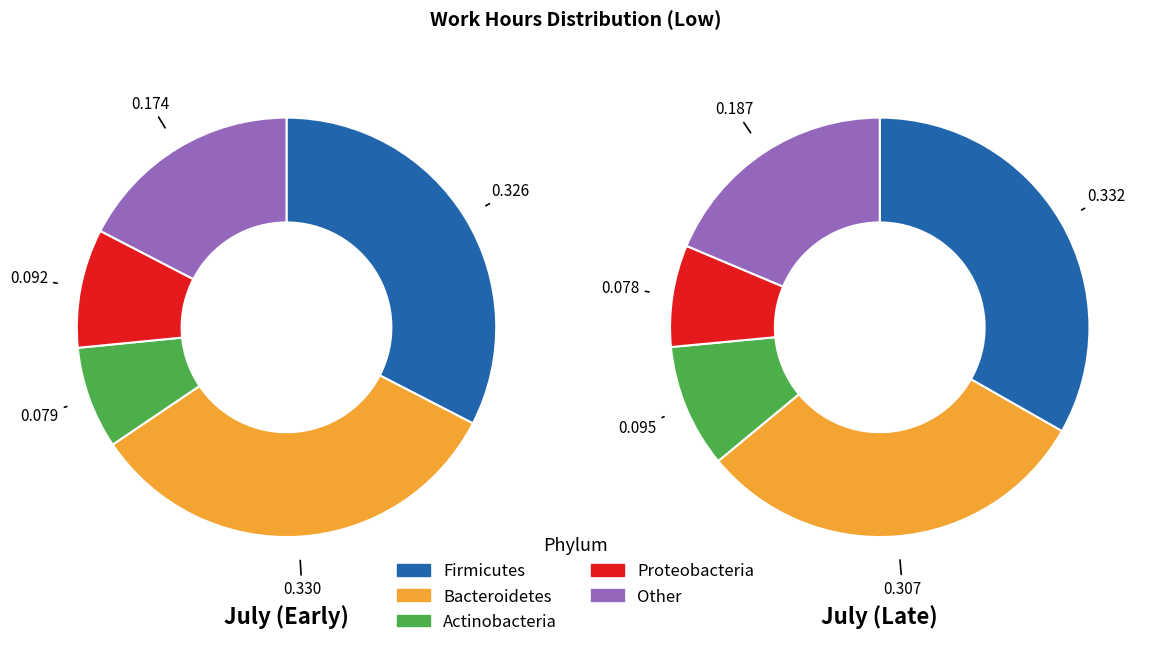

Is there a majority slice in this chart?

No